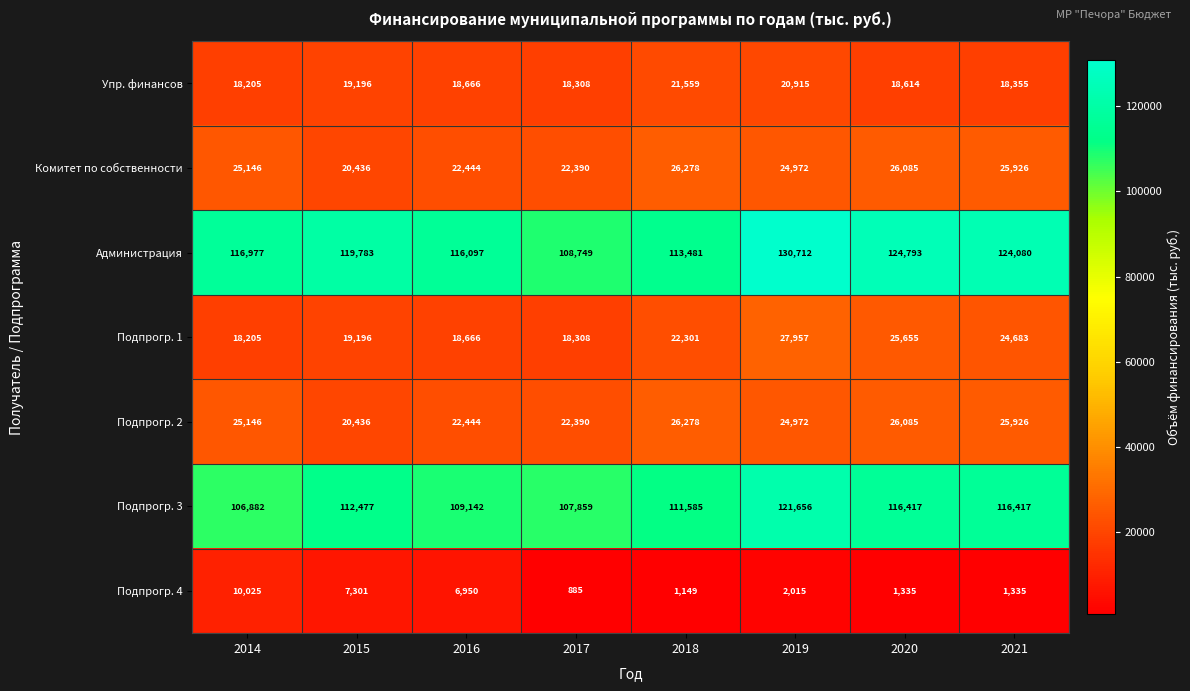

Which series changed the most between 2016 and 2021?

Администрация